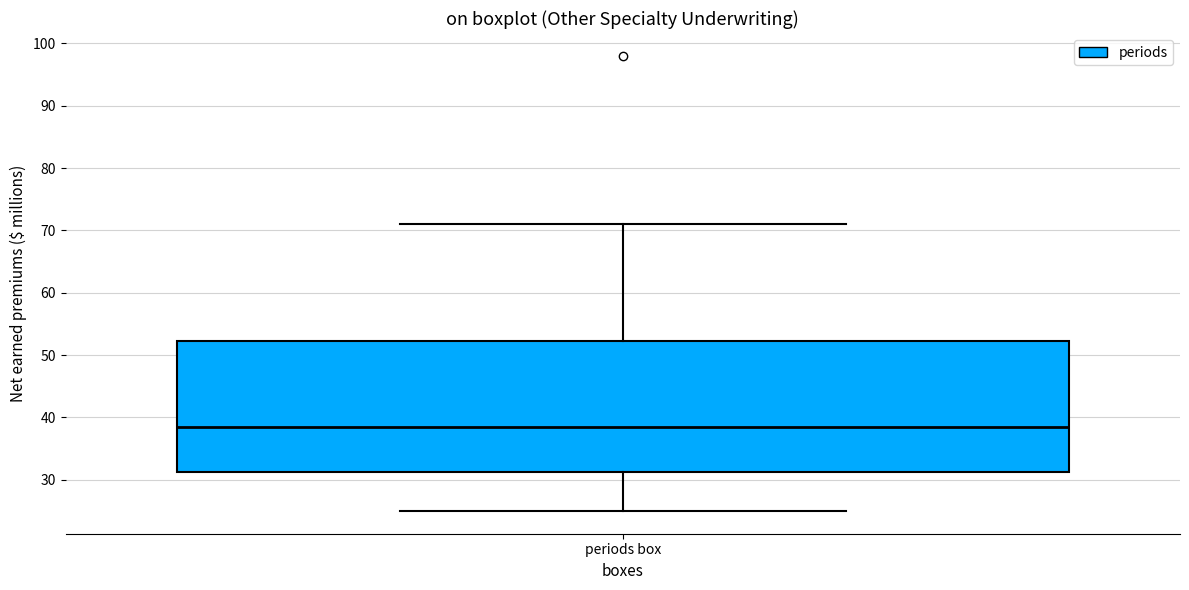

Where is the lower edge of the box for periods box on the y-axis? The values are not printed on the chart, so give them approximately, as read against the axis.

31